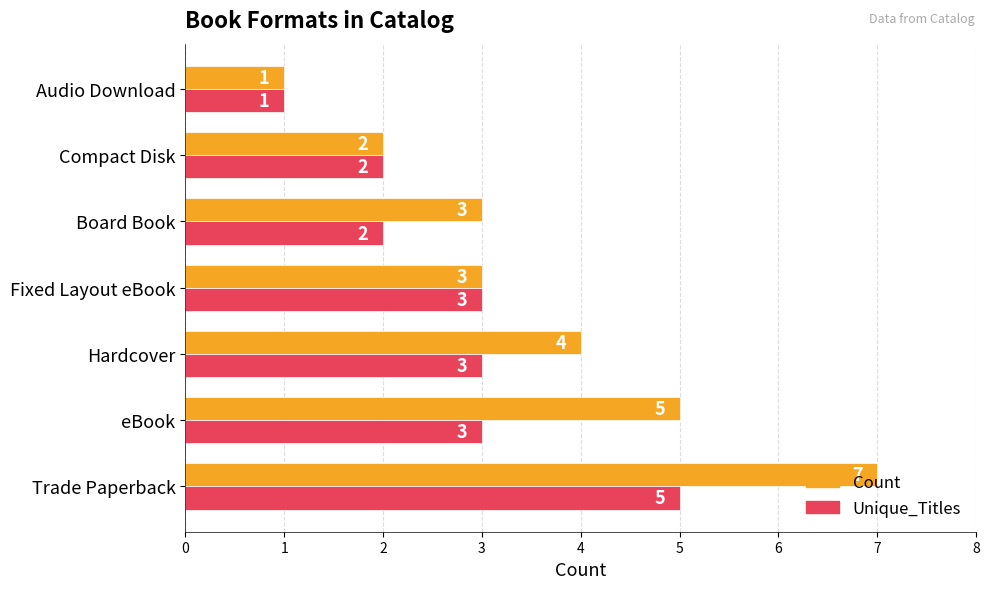

Rank the series at Trade Paperback from highest to lowest value.

Count, Unique_Titles